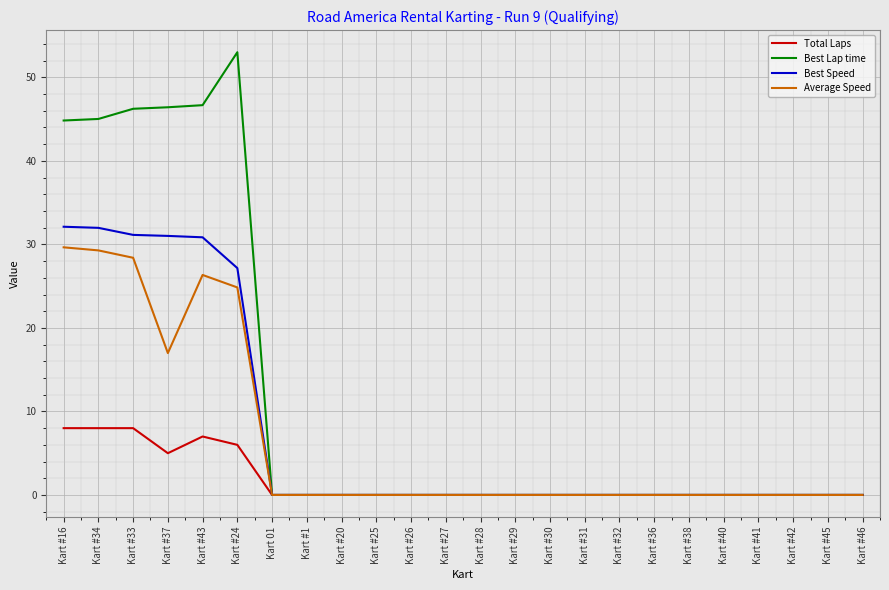

The Best Speed series shows 0.0 at Kart #36. True or false?

True